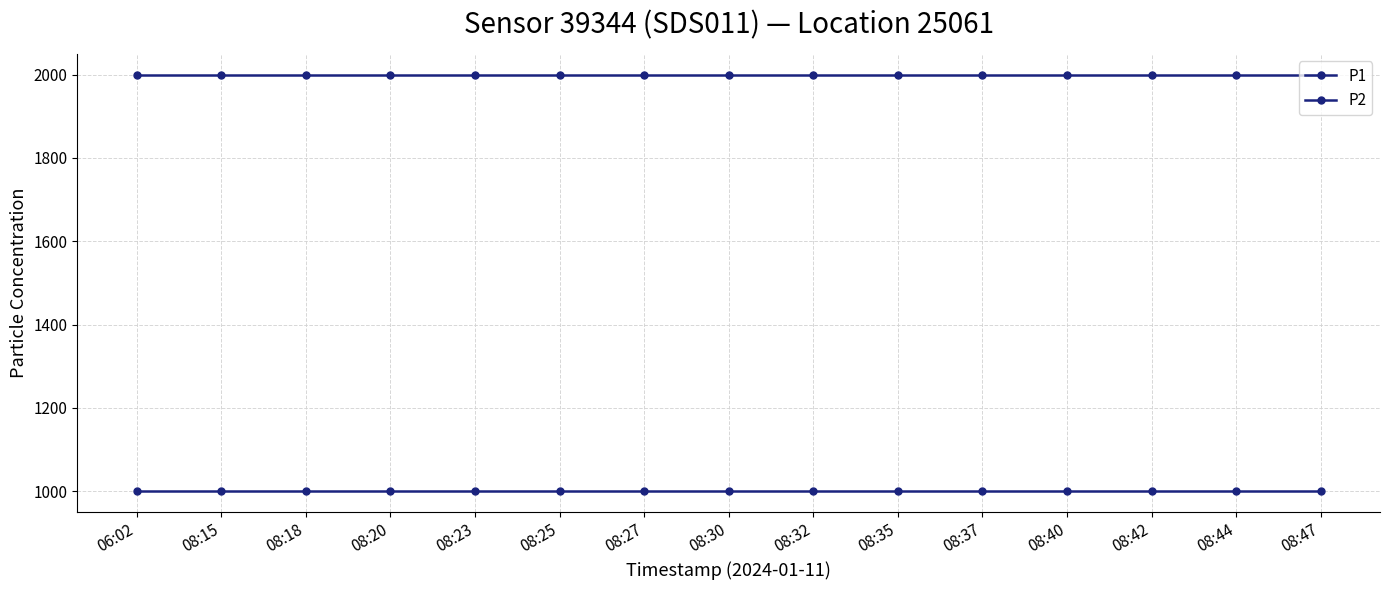

True or false: P2 and P1 intersect in this chart.

False